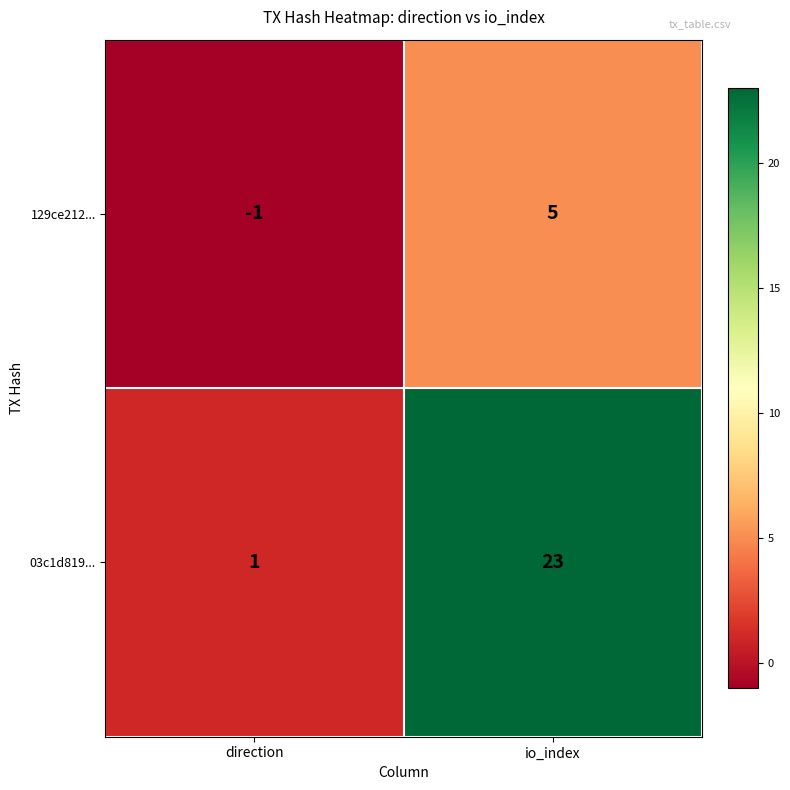

Read the 03c1d819... value at io_index, to the nearest 5.

25